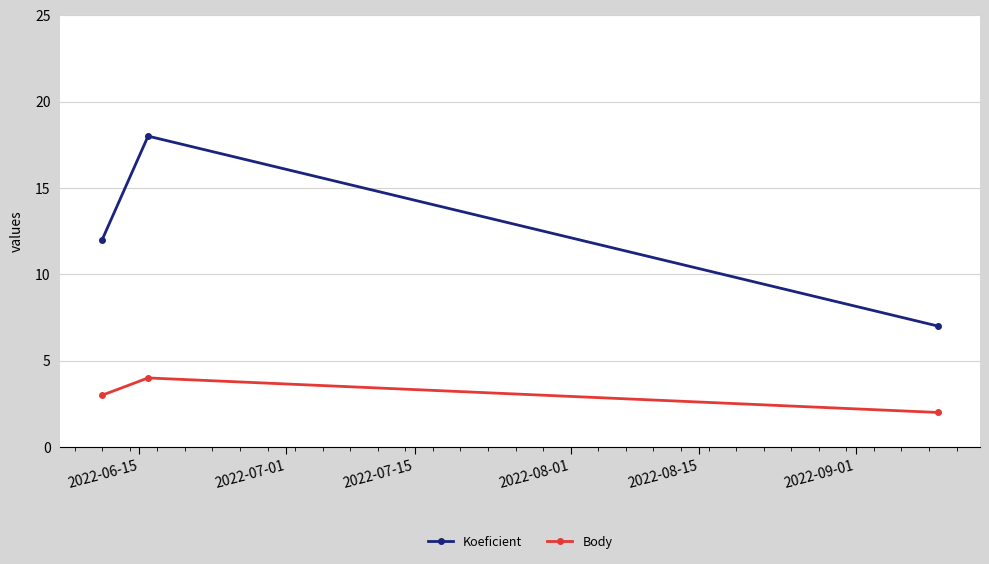

Does the chart display data point markers on the line(s)?

Yes